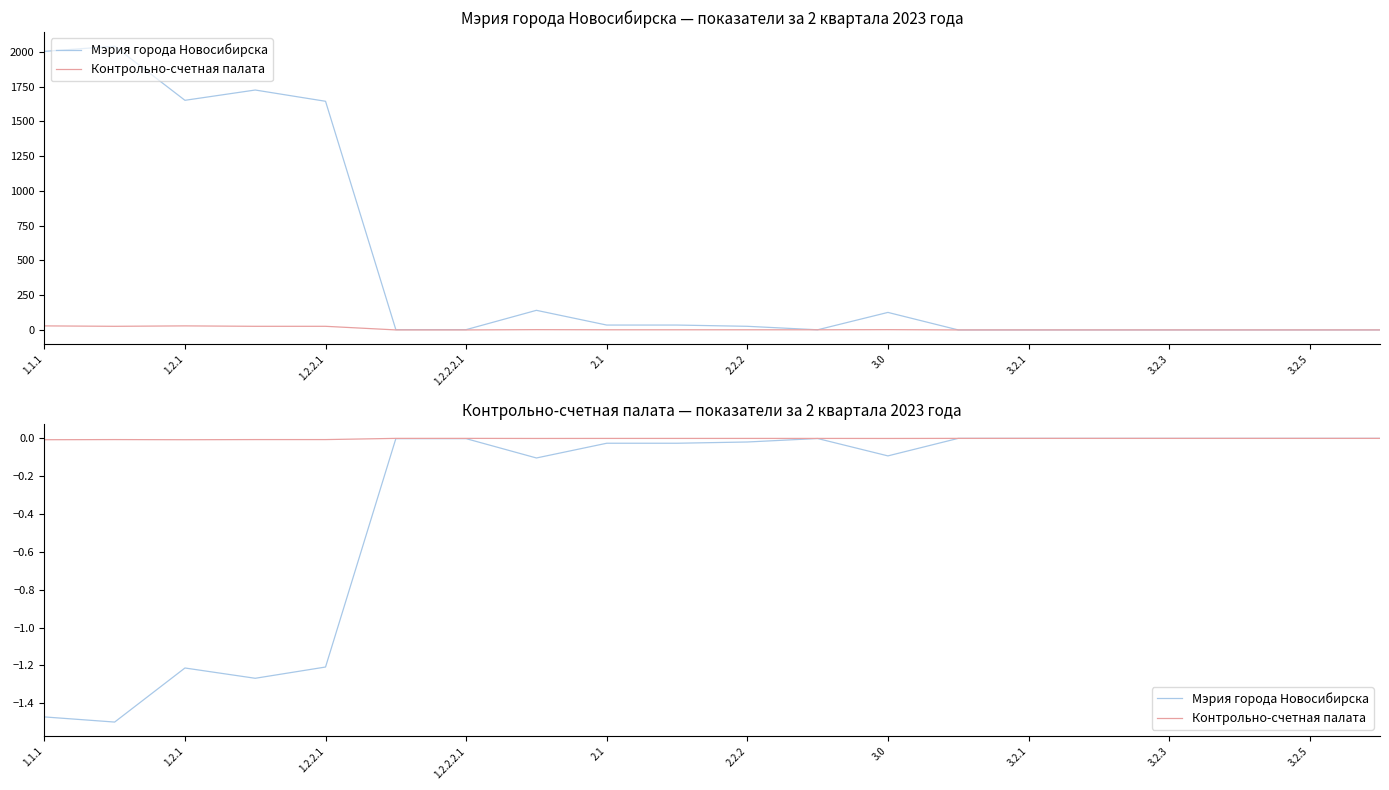

At which category does Мэрия города Новосибирска reach its first local valley?

1.2.1